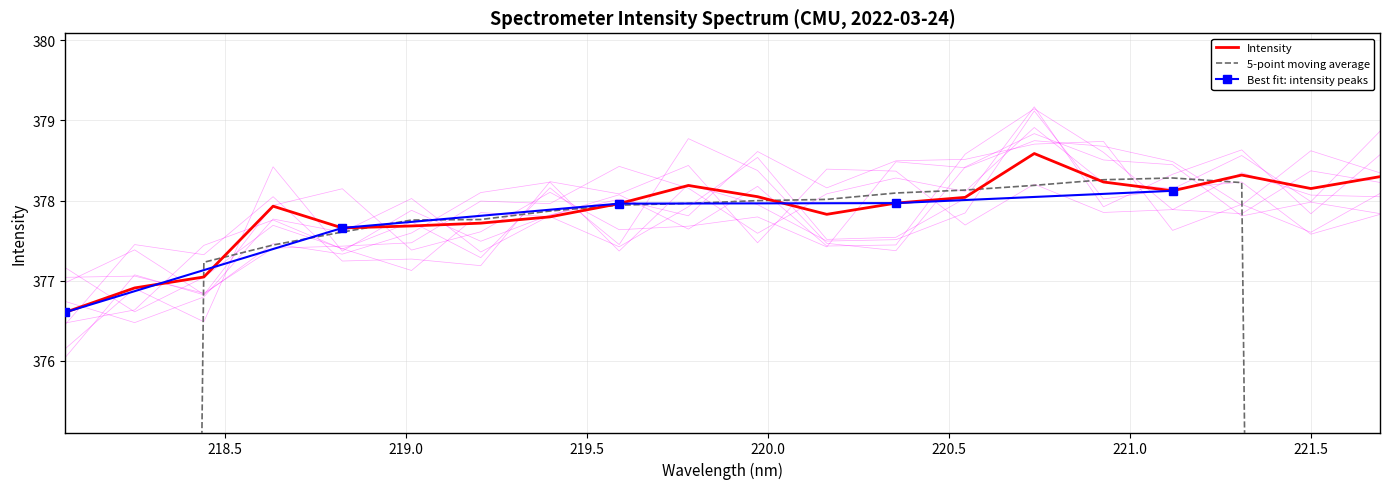

Reading left to right, what are all the values shown in this chart?

218.0596=376.6	218.2508=376.9	218.442=377.0	218.6332=377.9	218.8244=377.7	219.0156=377.7	219.2067=377.7	219.3979=377.8	219.589=378.0	219.7801=378.2	219.9712=378.0	220.1623=377.8	220.3533=378.0	220.5444=378.0	220.7354=378.6	220.9264=378.2	221.1174=378.1	221.3083=378.3	221.4993=378.1	221.6902=378.3